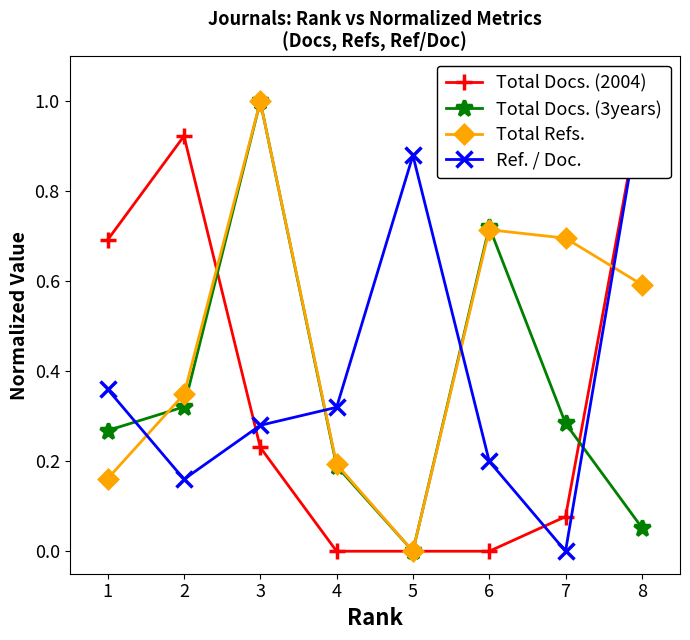

The Total Docs. (2004) series shows 0.9 at 2. True or false?

True